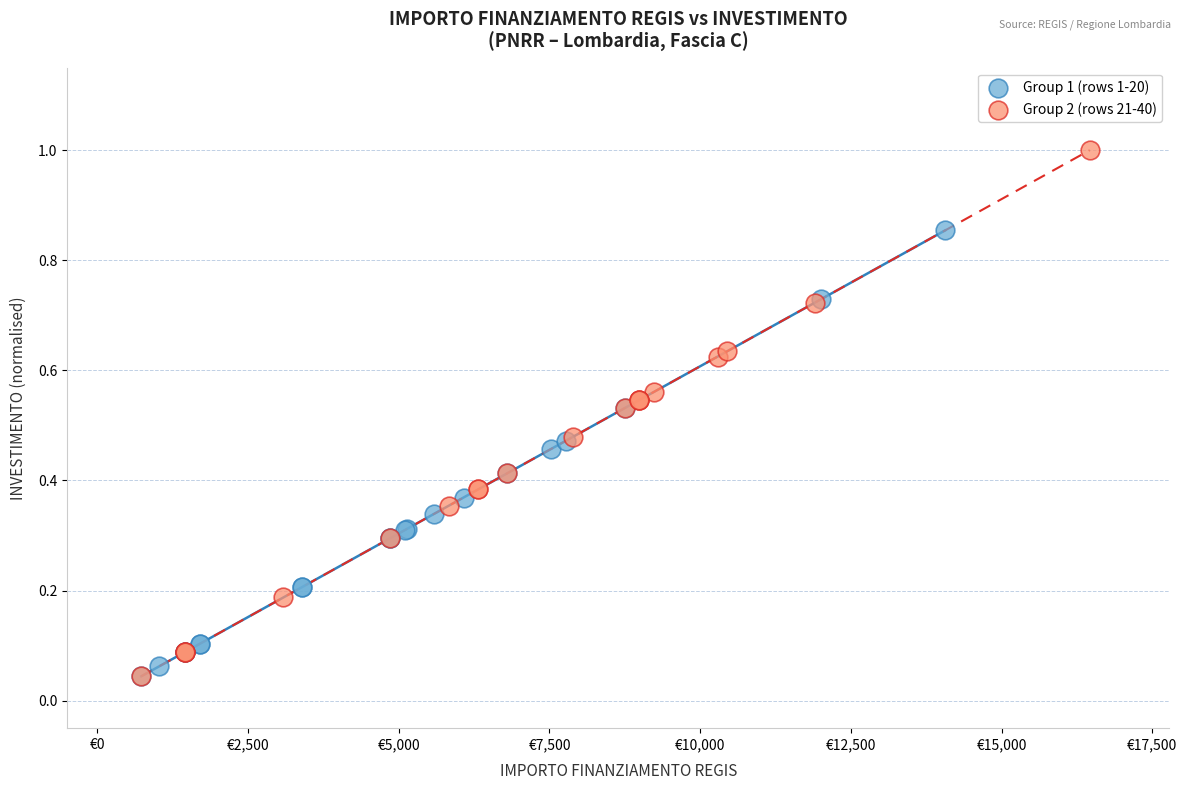

Which series has the widest spread of Y values?

Group 2 (rows 21-40)